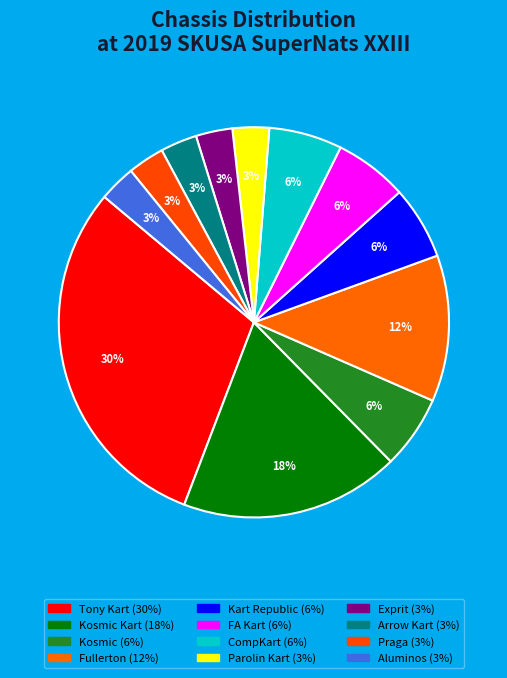

How many segments does this pie chart have?

12